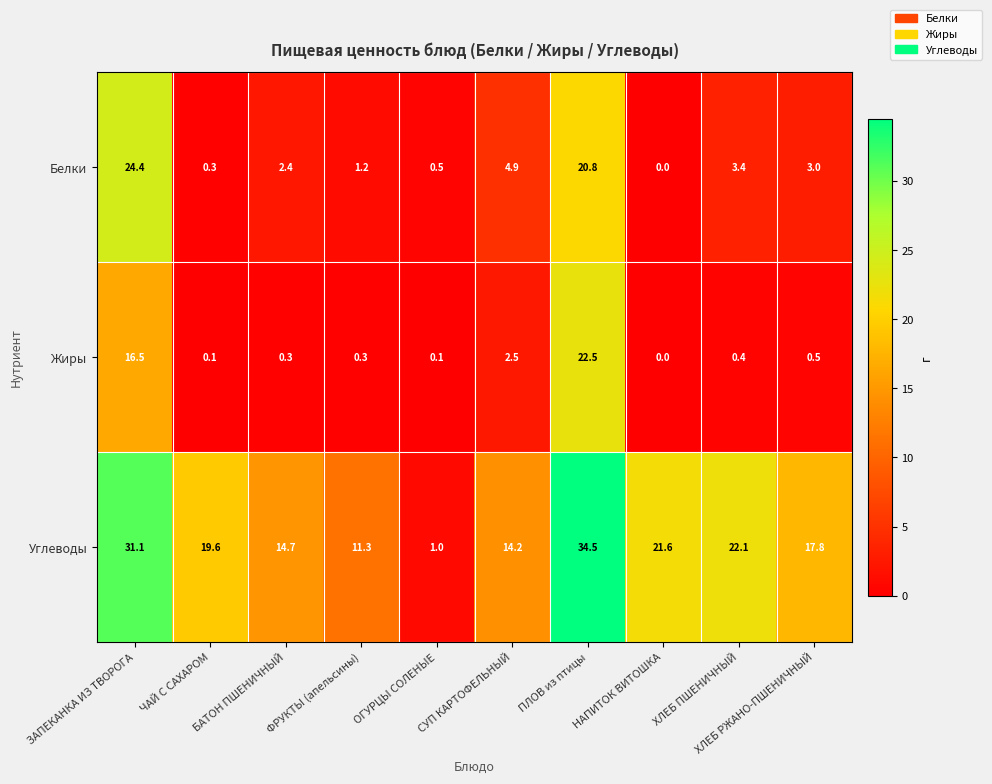

At which category does the chart reach its minimum across all series?

НАПИТОК ВИТОШКА